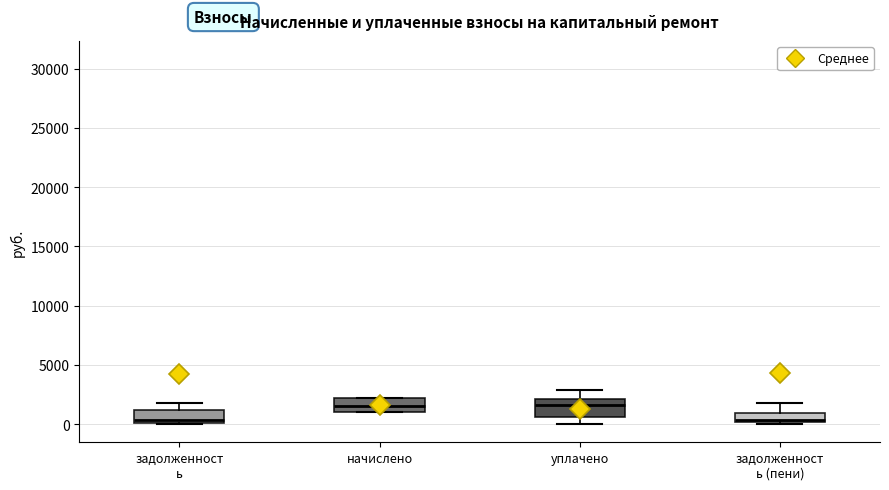

Where does the lower whisker of the box for уплачено end on the y-axis? The values are not printed on the chart, so give them approximately, as read against the axis.

0